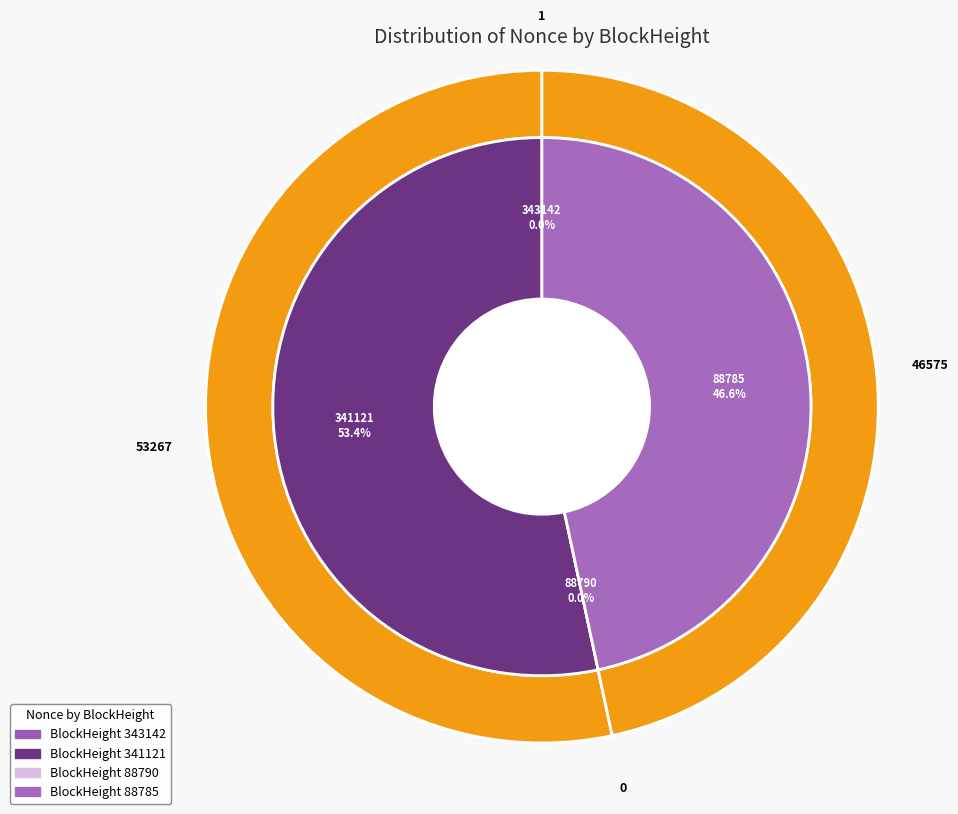

To the nearest percent, what is the average slice percentage?

25%